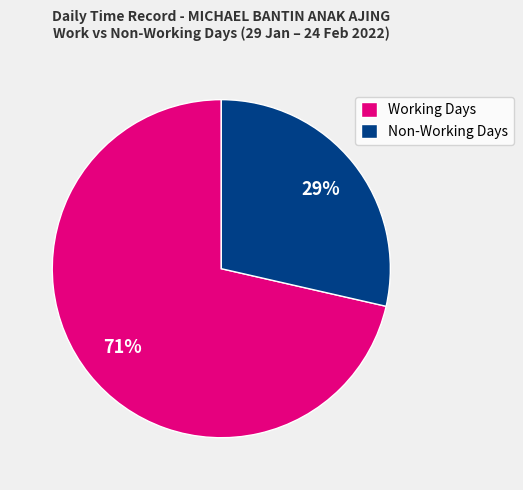

Count the number of slices in the pie.

2